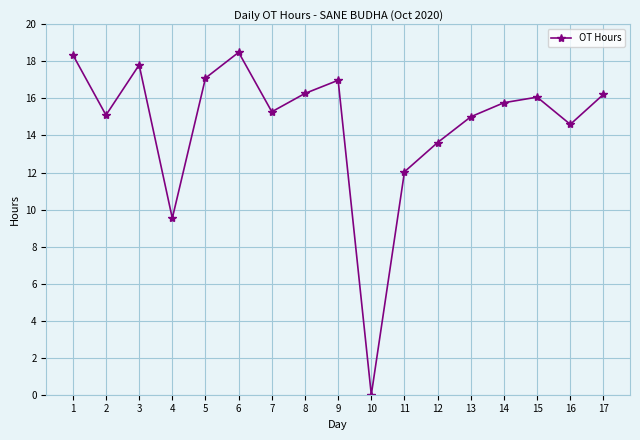

How many positive values are there?

16